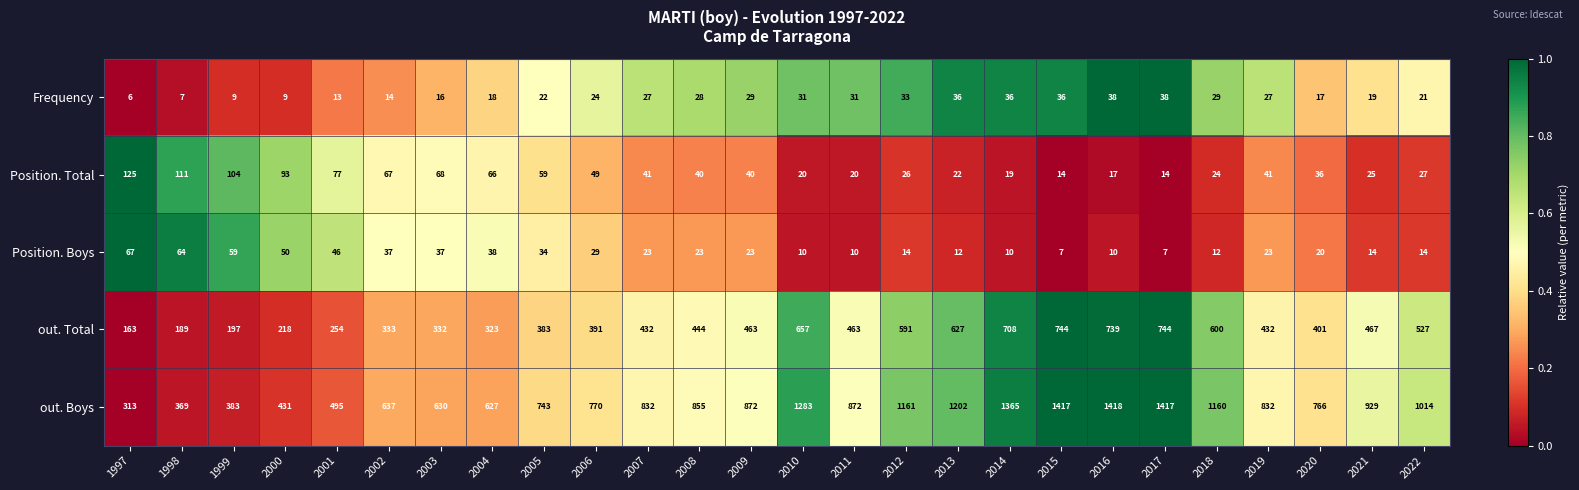

What is the smallest value displayed?

6